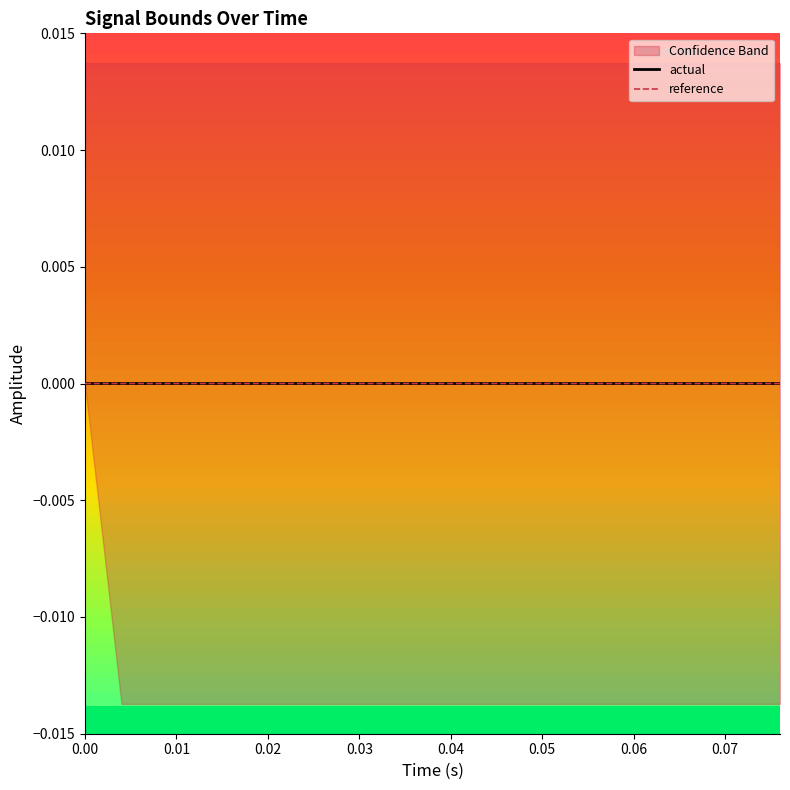

How many intersections are there between actual and reference?

1